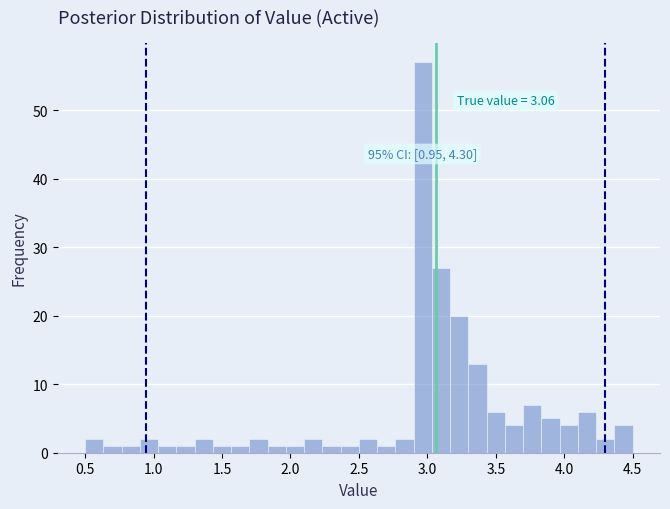

Read against the x-axis, roughly where is the centre of the tallest bar?

2.95